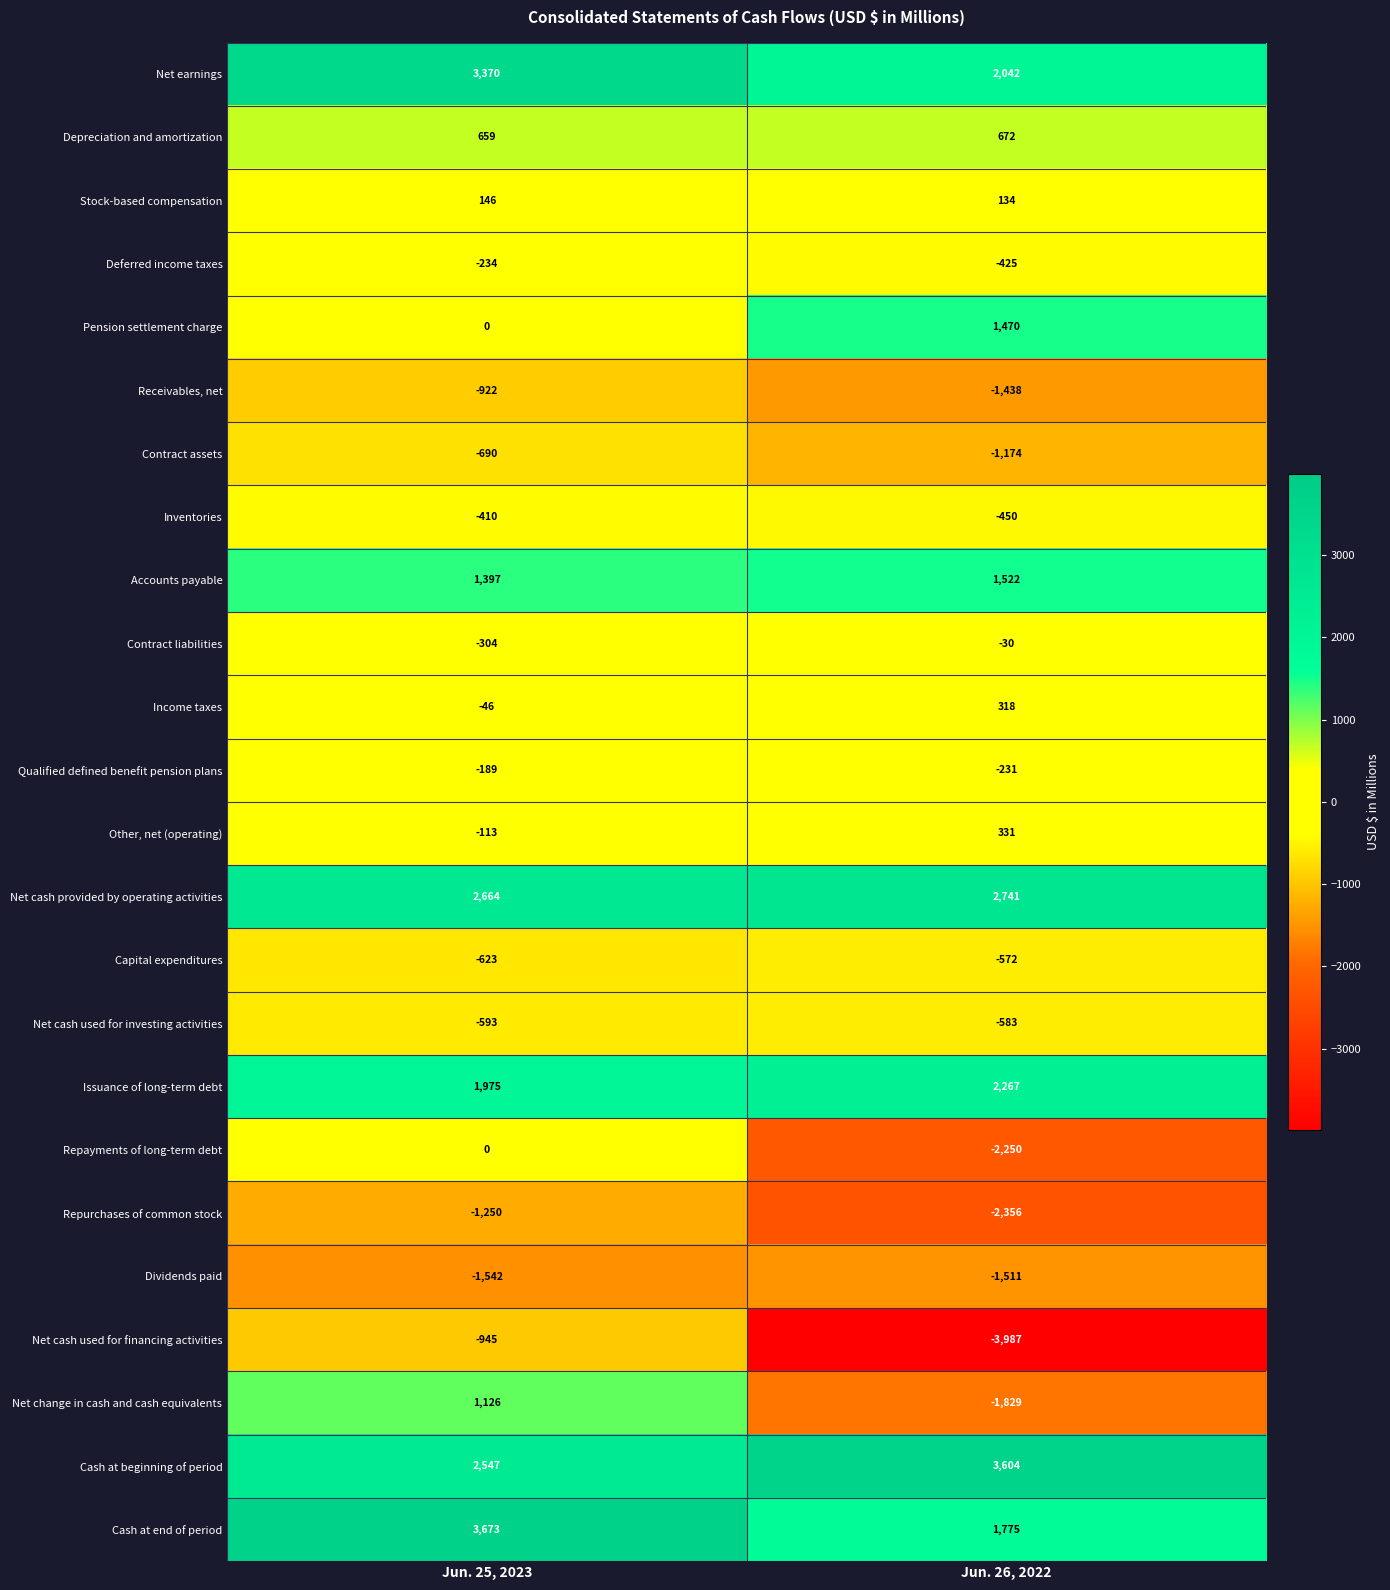

What is the average value of the Repurchases of common stock series?

-1803